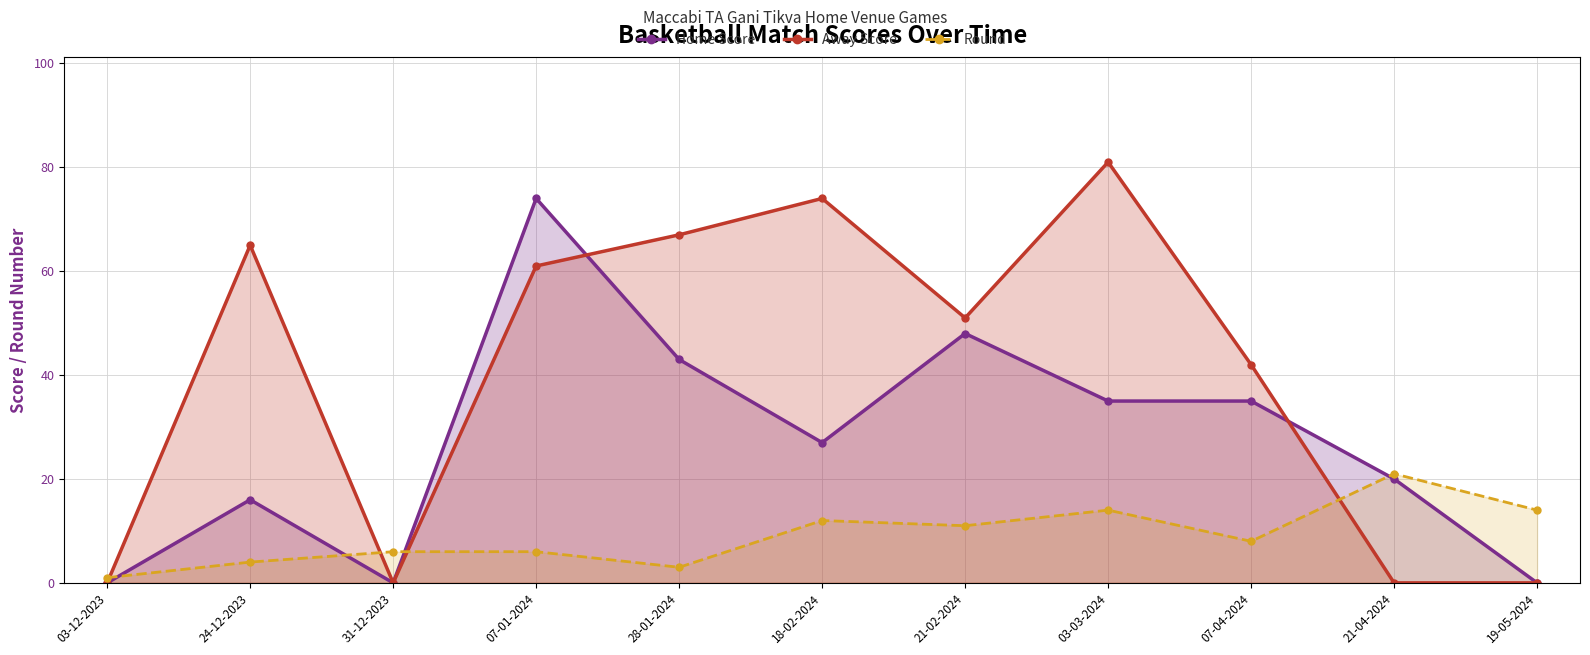

What is the spread (max minus min) of values at 03-03-2024?

67